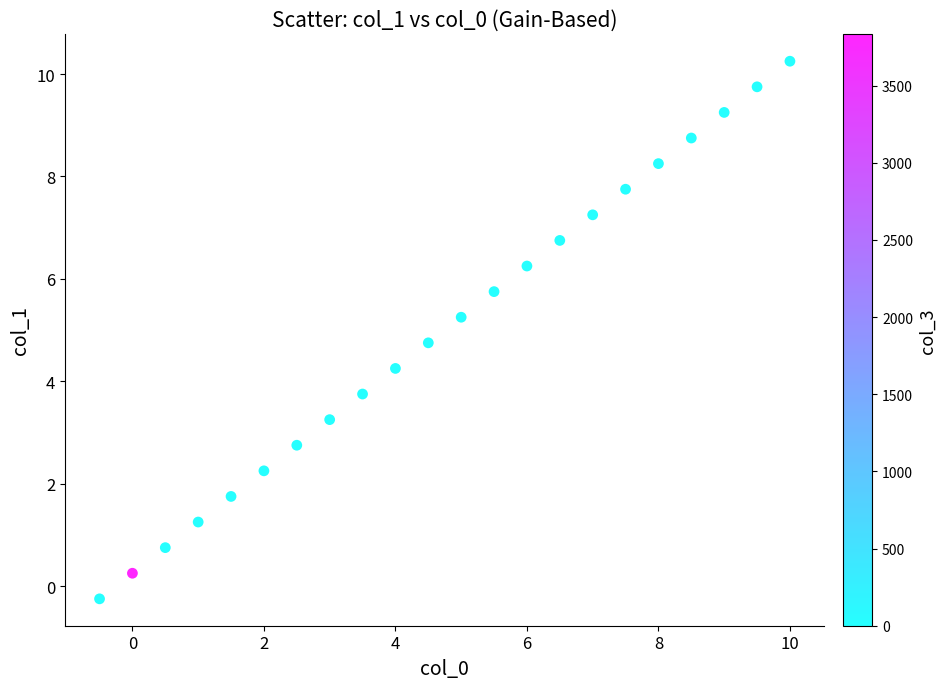

What is the range of X values (max minus min)?

10.5